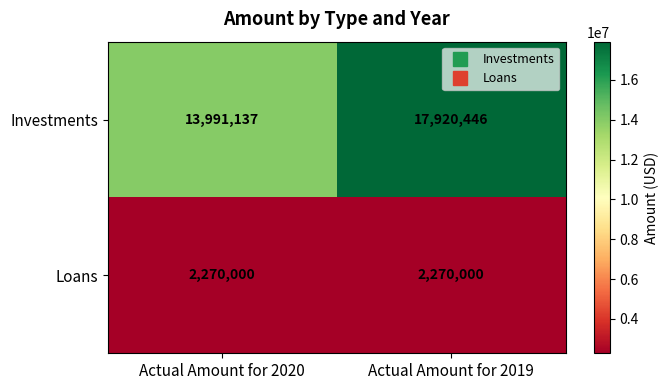

Rank the series by their maximum value, from highest to lowest.

Investments, Loans